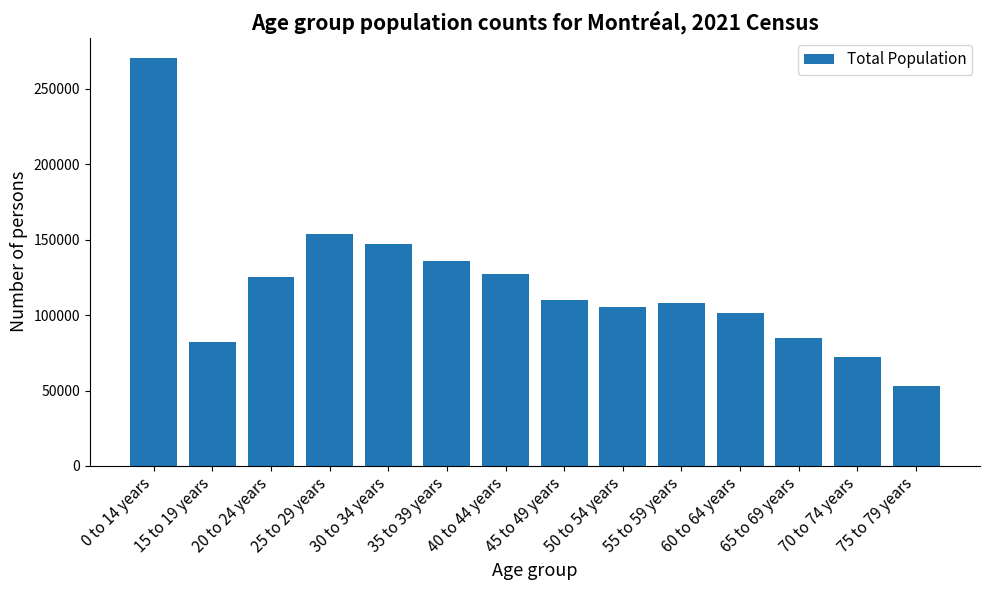

What position from the left is 70 to 74 years?

13